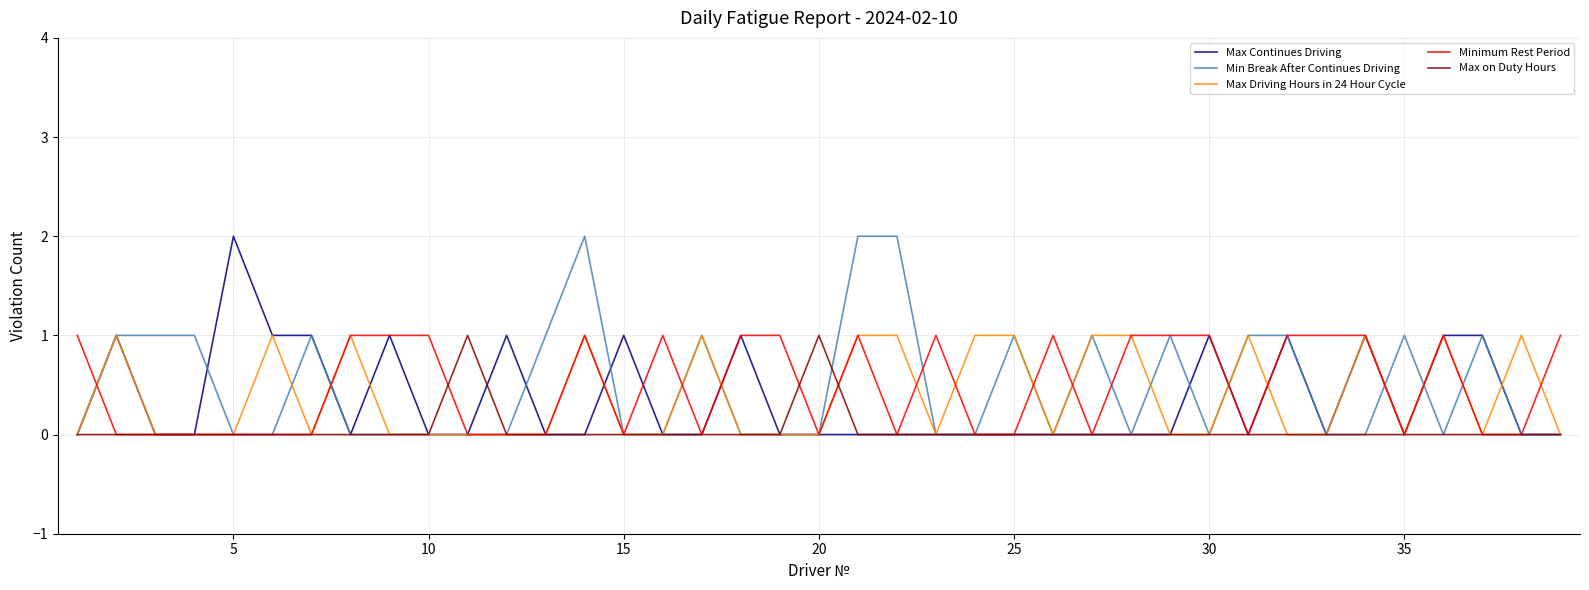

True or false: Max on Duty Hours and Max Continues Driving cross at least once.

True